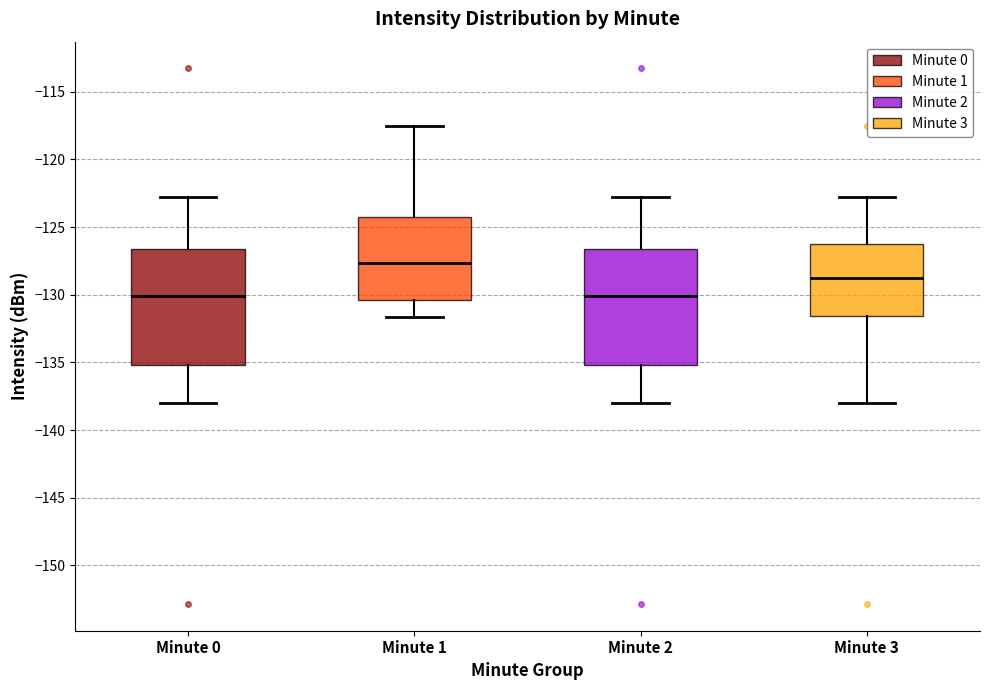

Reading left to right, transcribe this box plot: for each box, give where its median line is, the range the box spans, and where its two whiskers end, as read against the y-axis. The values are not printed on the chart, so give them approximately, as read against the axis.

Minute 0: median -130.0, box -135.0 to -126.5, whiskers -138.0 to -123.0
Minute 1: median -127.5, box -130.5 to -124.5, whiskers -131.5 to -117.5
Minute 2: median -130.0, box -135.0 to -126.5, whiskers -138.0 to -123.0
Minute 3: median -129.0, box -131.5 to -126.0, whiskers -138.0 to -123.0